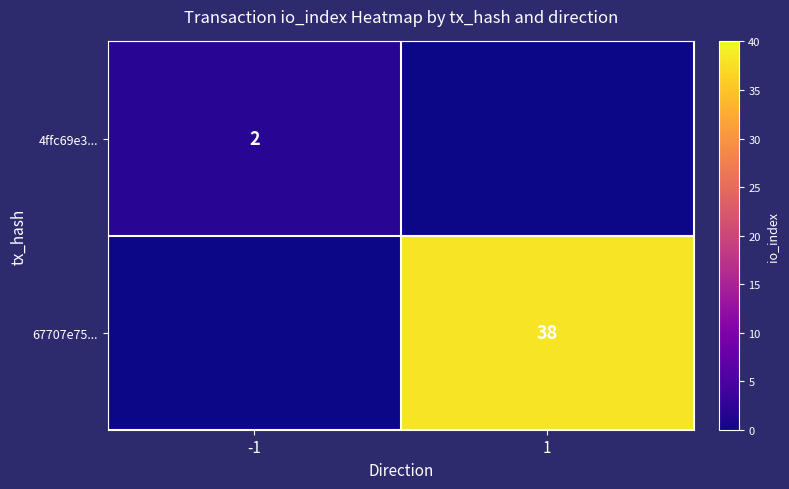

True or false: 67707e75... has a value of 12 at 1.

False